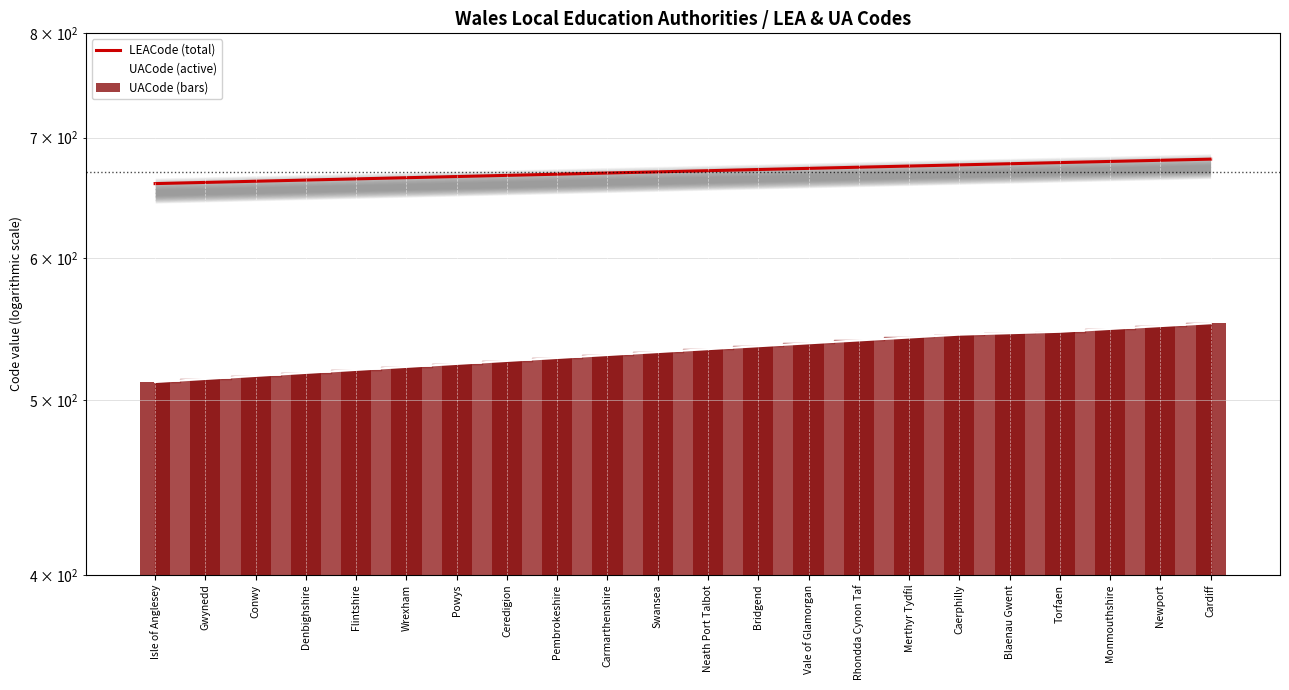

How many series are shown in this chart?

3